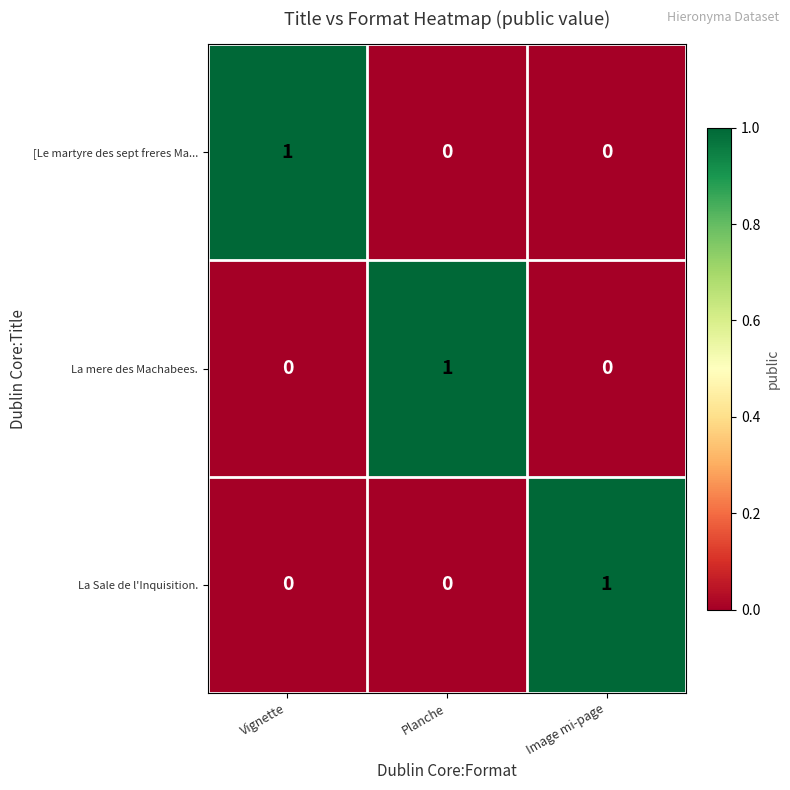

The La Sale de l'Inquisition. series shows 0 at Vignette. True or false?

True